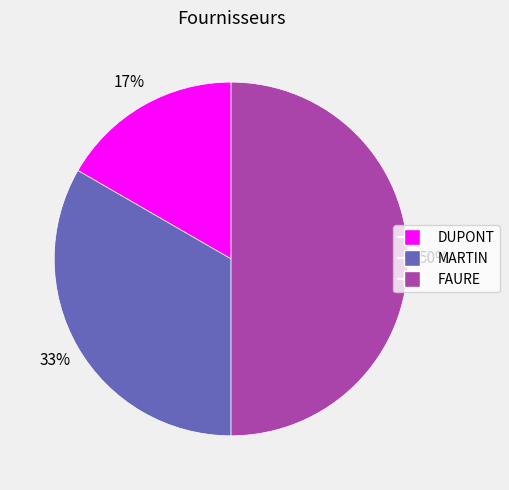

The FAURE slice represents 44% of the pie. True or false?

False